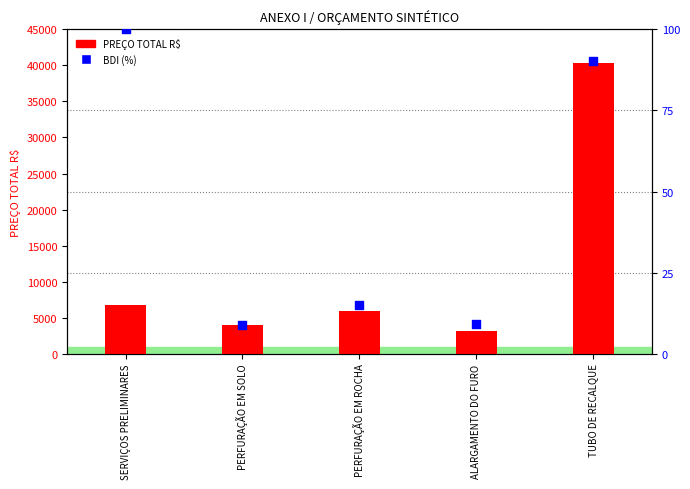

At how many categories does at least one series exceed 22816?

1